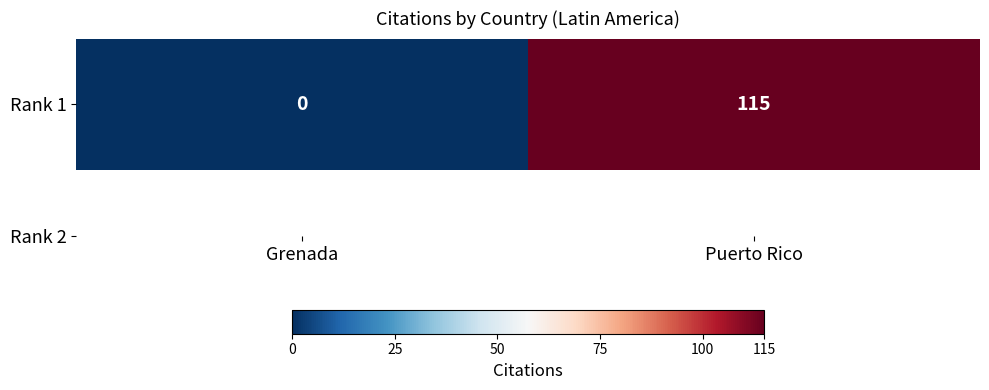

What is the maximum value shown in the chart?

115